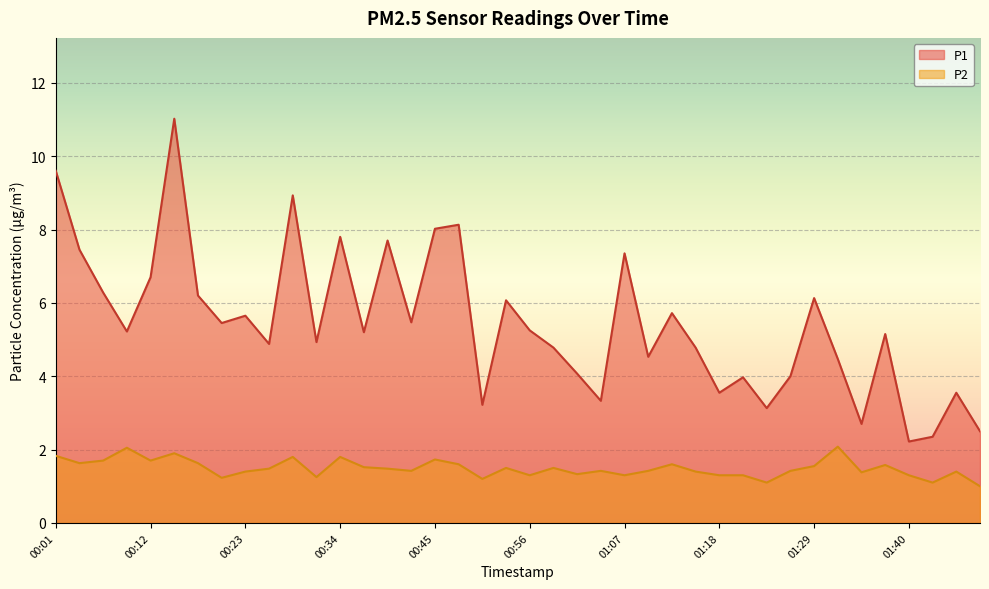

Does the chart display data point markers on the line(s)?

No